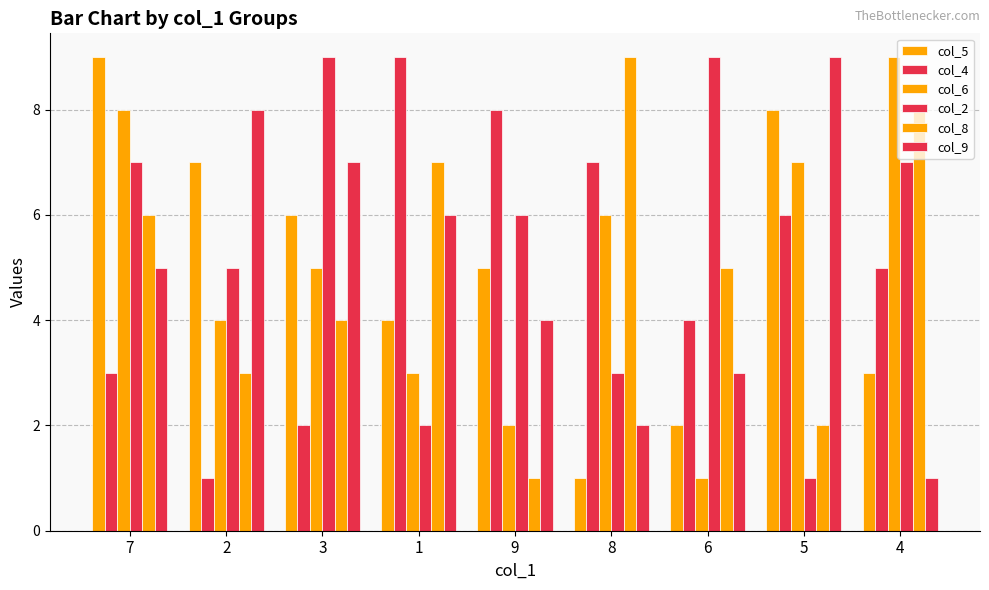

How many categories are shown in the chart?

9